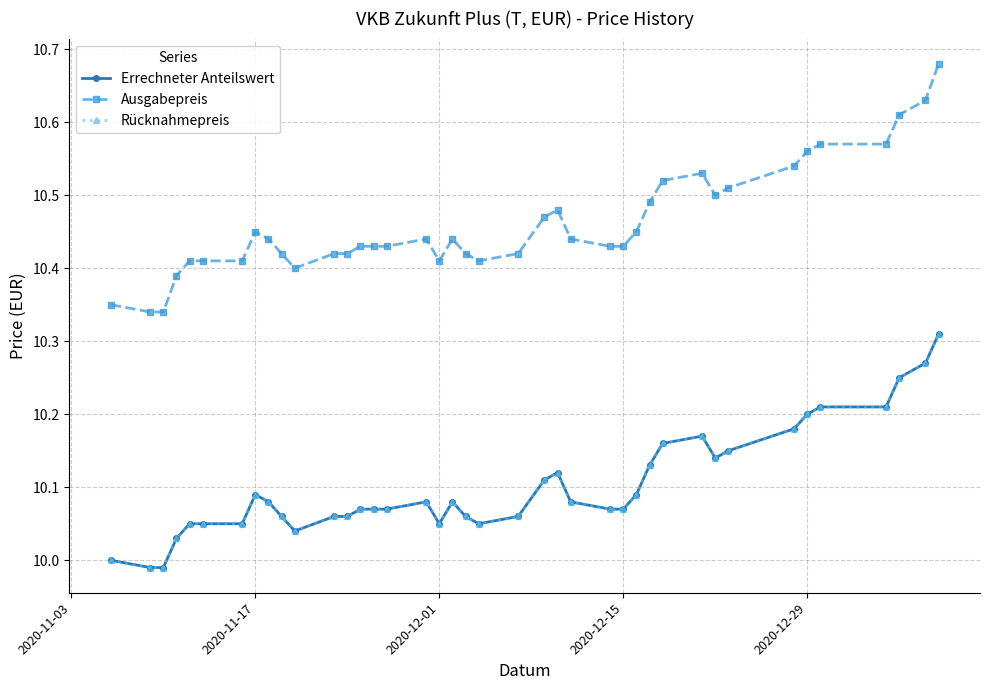

What is the difference between the maximum and minimum values in the Rücknahmepreis series?

0.3